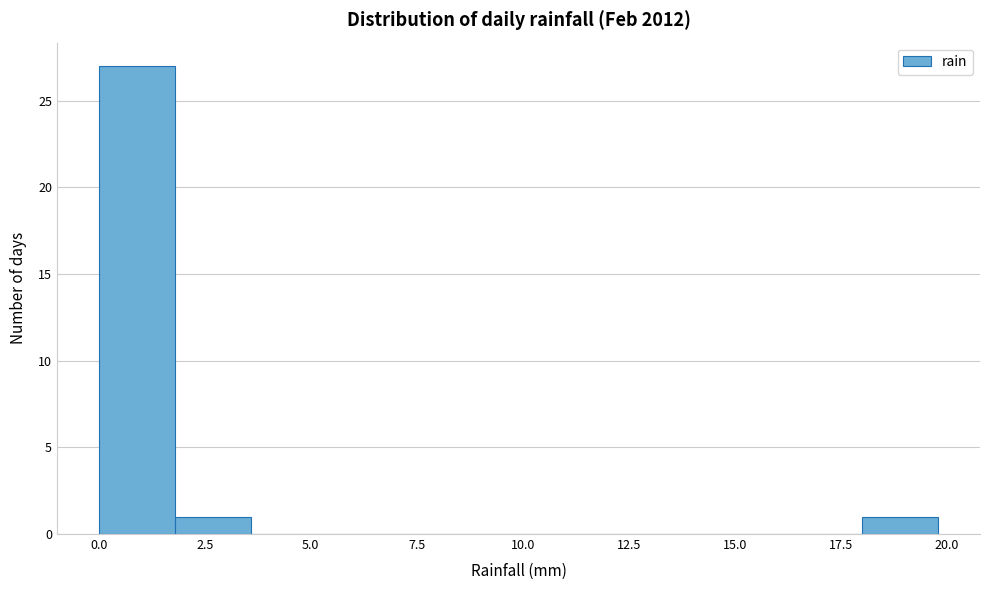

Around what value on the x-axis is the tallest bar? Give the approximate position of its centre, as read against the axis.

1.0